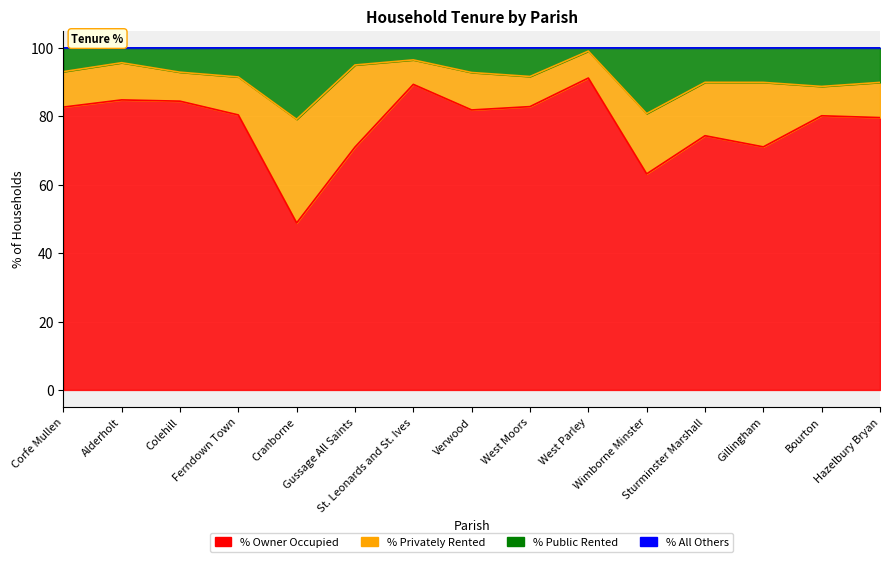

The % Owner Occupied series shows 26.5 at Sturminster Marshall. True or false?

False